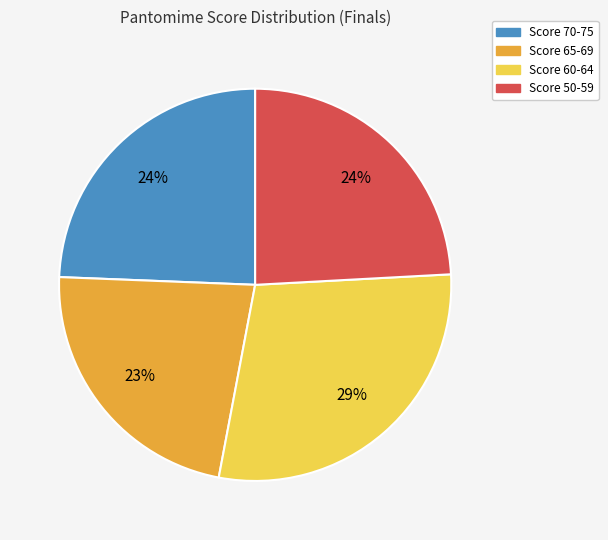

To the nearest percent, what is the difference between the largest and smallest slice percentages?

6%